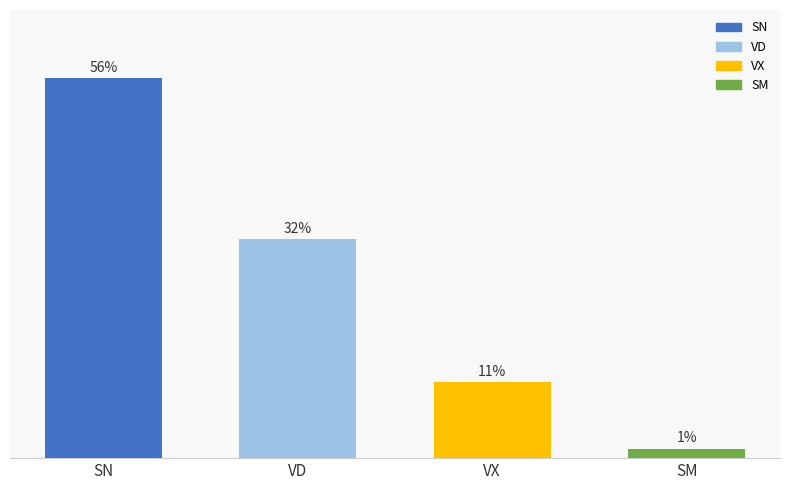

Are the bars horizontal?

No